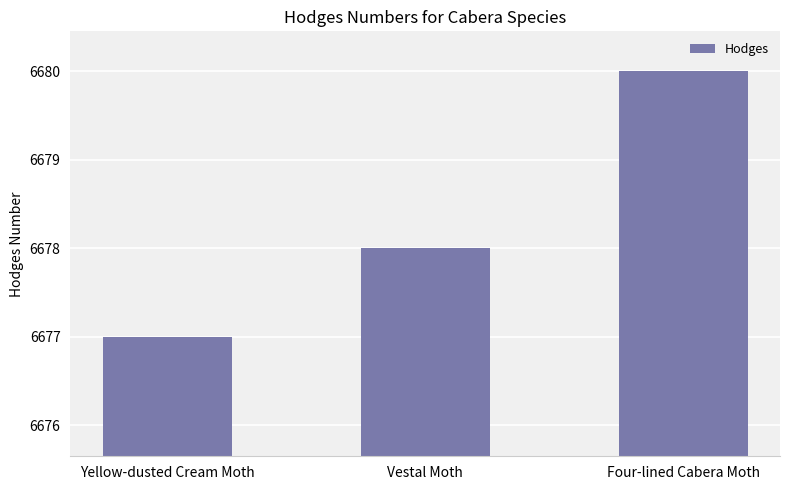

What value does the data have at Vestal Moth?

6678